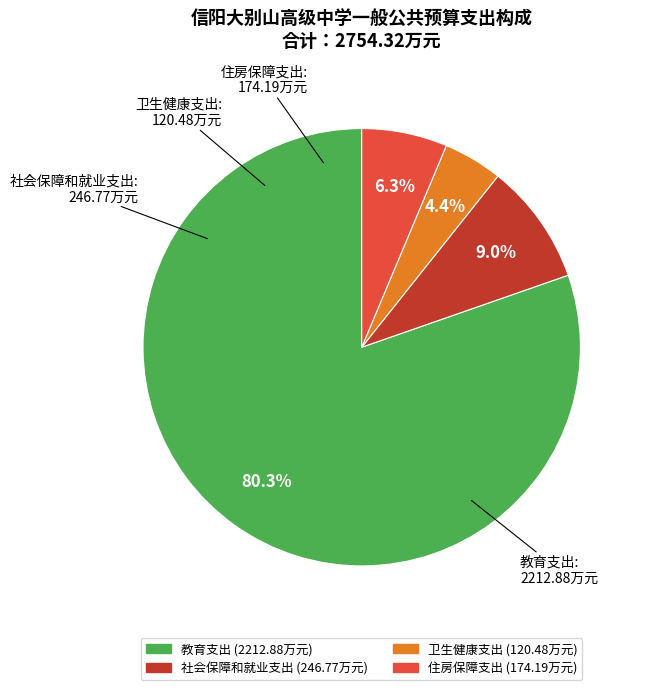

Is there any slice that represents more than half of the pie?

Yes